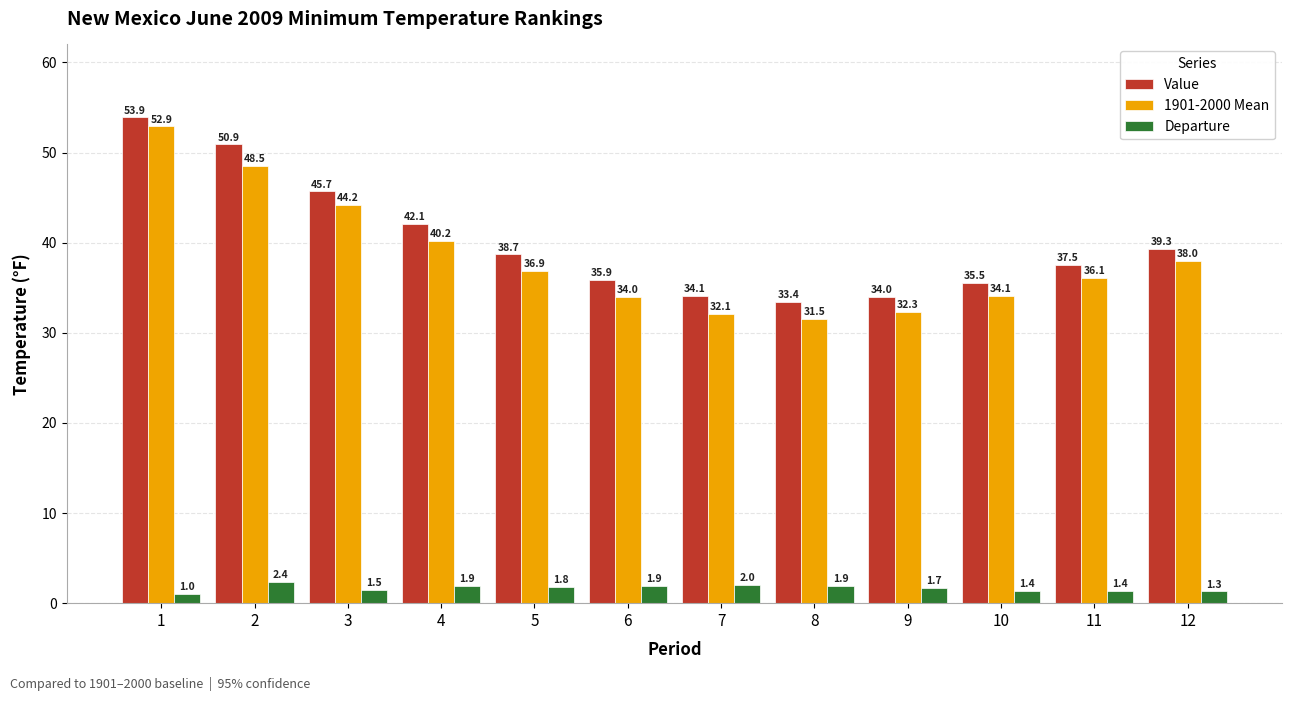

What is the sum of all 1901-2000 Mean values?

460.8